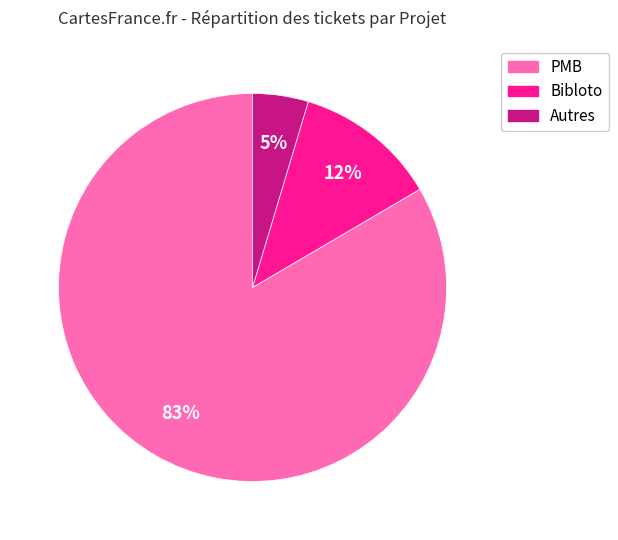

To the nearest percent, what portion does Autres represent?

5%